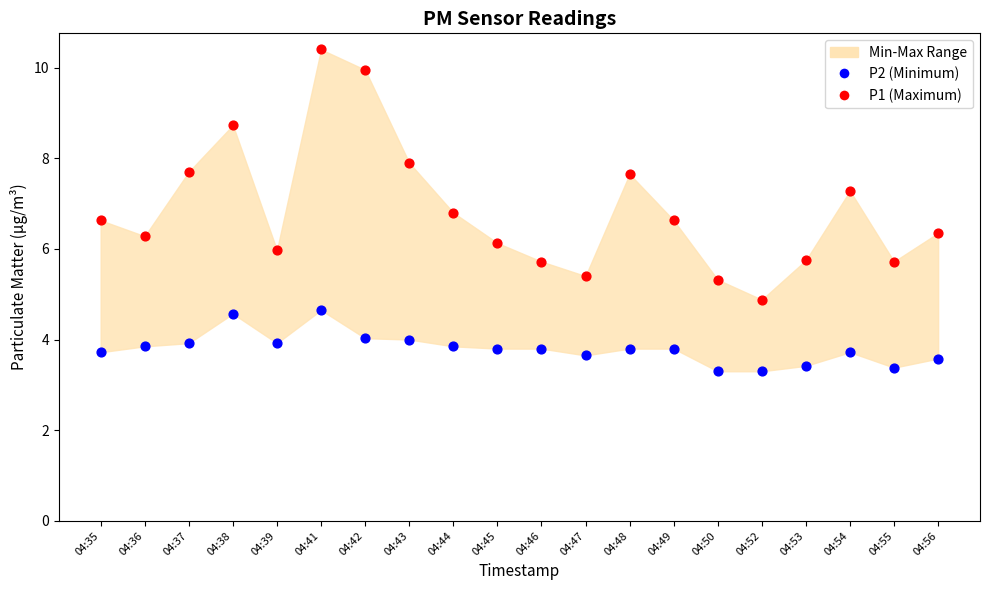

Across all data points, what is the range of Y values (max minus min)?

7.1